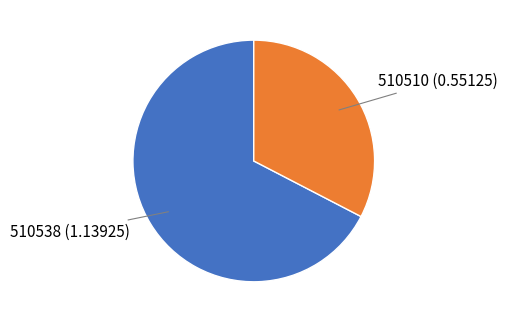

Combined, do 510538 (1.13925) and 510510 (0.55125) account for over 50%?

Yes